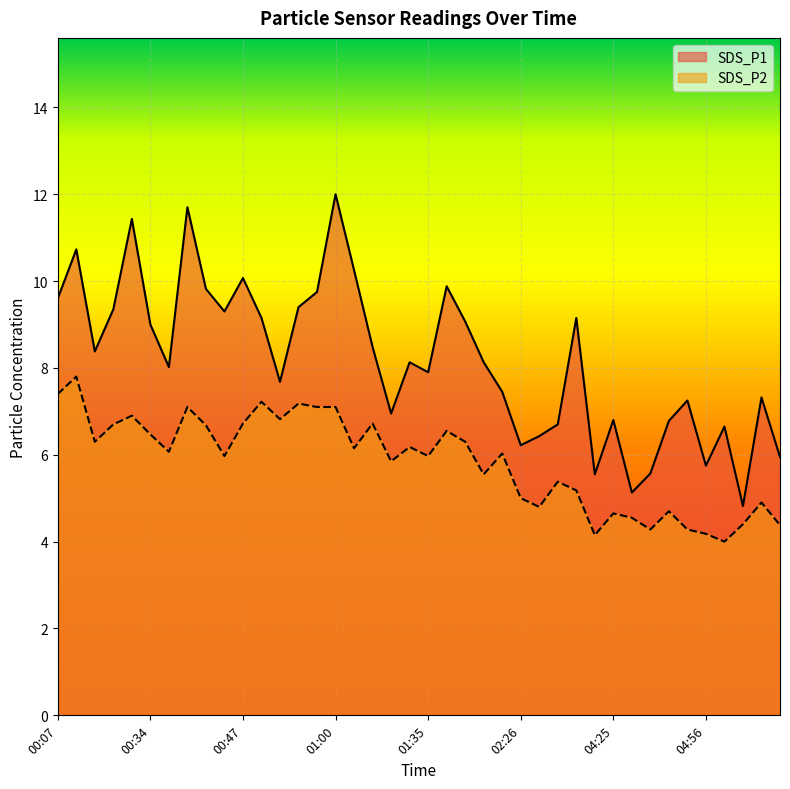

The SDS_P1 series shows 11.5 at 04:25. True or false?

False